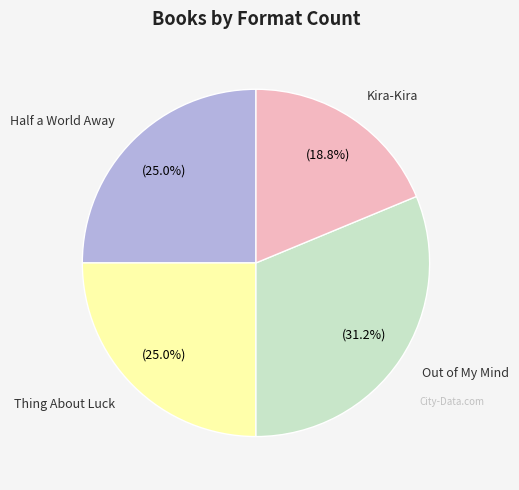

Does any single category account for the majority?

No